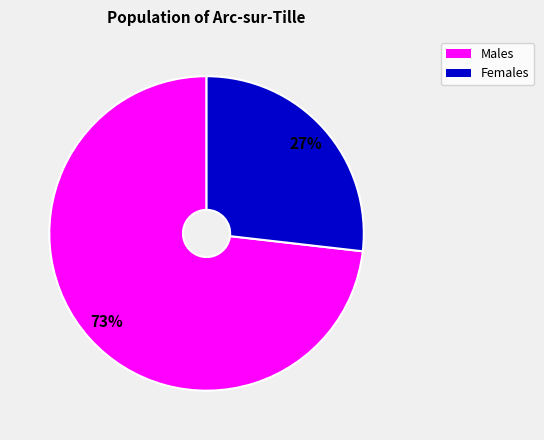

To the nearest percent, what is the average slice percentage?

50%